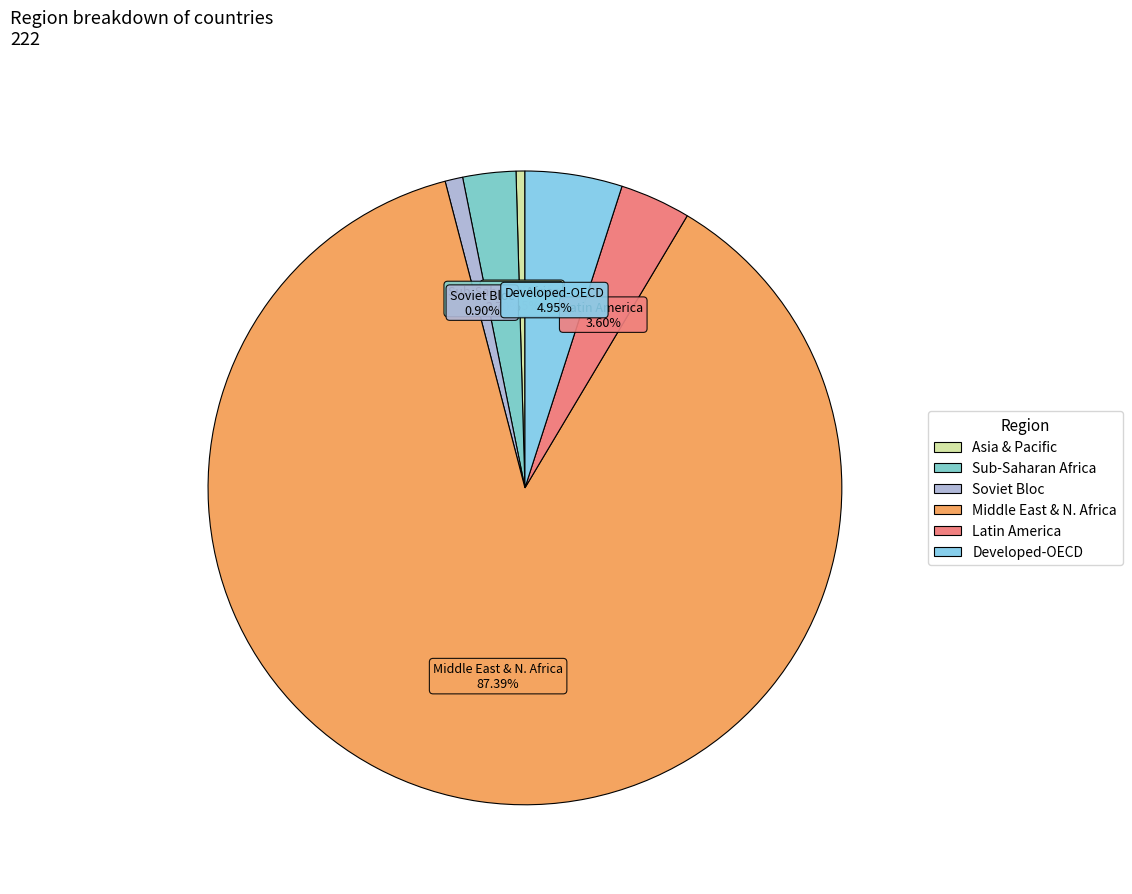

Combined, what portion of the pie is Sub-Saharan Africa and Middle East & N. Africa?

90.1%